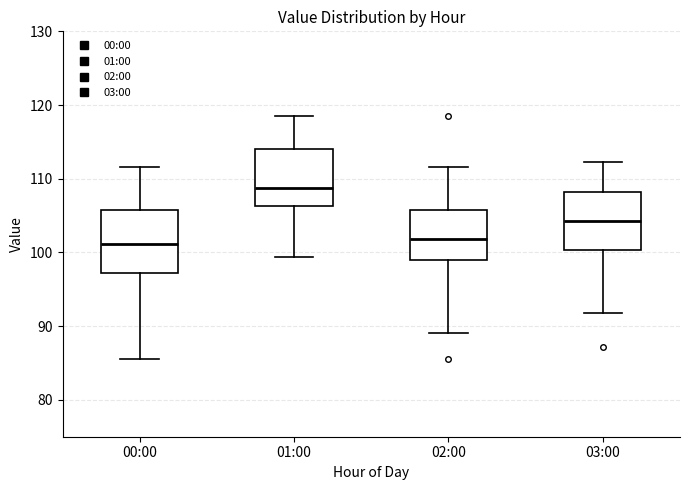

Reading left to right, read every box against the y-axis: the position of its median line, the range the box covers, and the ends of its whiskers. The values are not printed on the chart, so give them approximately, as read against the axis.

00:00: median 101, box 97 to 106, whiskers 86 to 112
01:00: median 109, box 106 to 114, whiskers 99 to 119
02:00: median 102, box 99 to 106, whiskers 89 to 112
03:00: median 104, box 100 to 108, whiskers 92 to 112